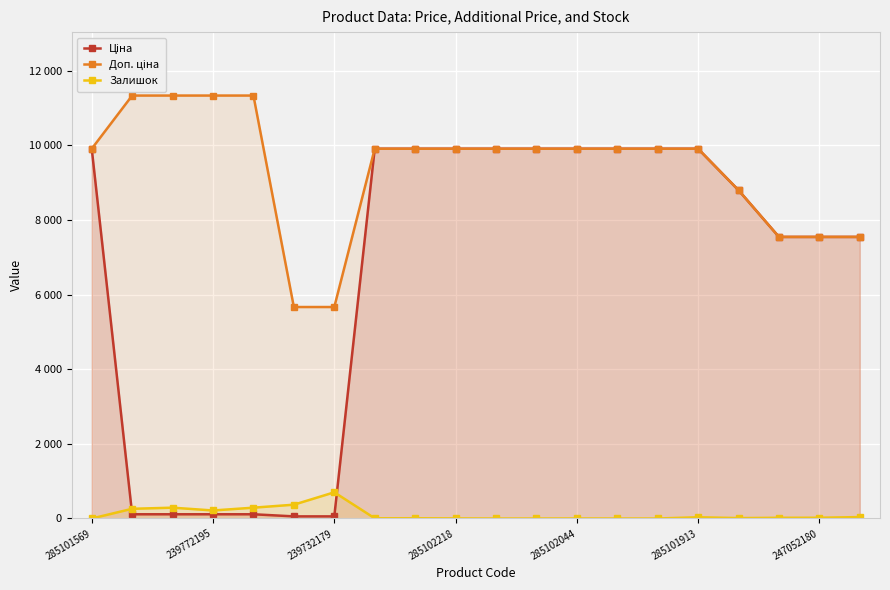

What is the sum of all Ціна values?

131086.9